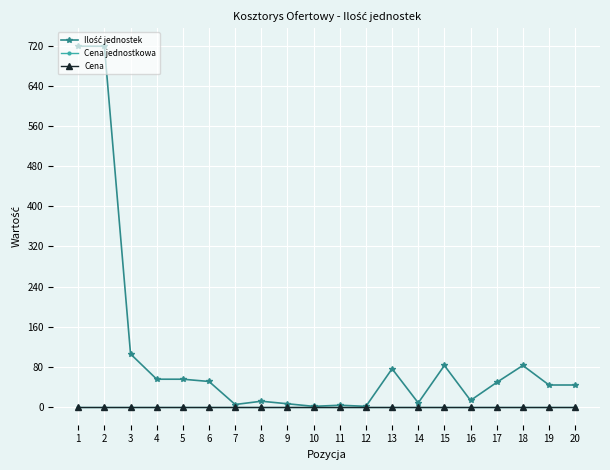

True or false: Cena and Ilość jednostek cross at least once.

False